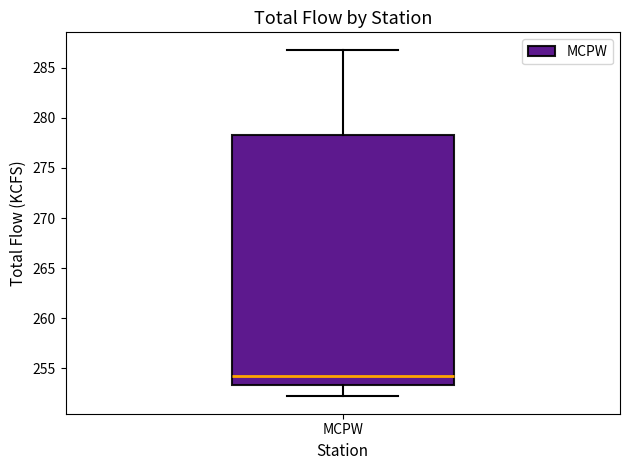

Read this box plot against the y-axis: the position of the median line, the range covered by the box, and the ends of both whiskers. The values are not printed on the chart, so give them approximately, as read against the axis.

median 254.0, box 253.5 to 278.5, whiskers 252.0 to 287.0